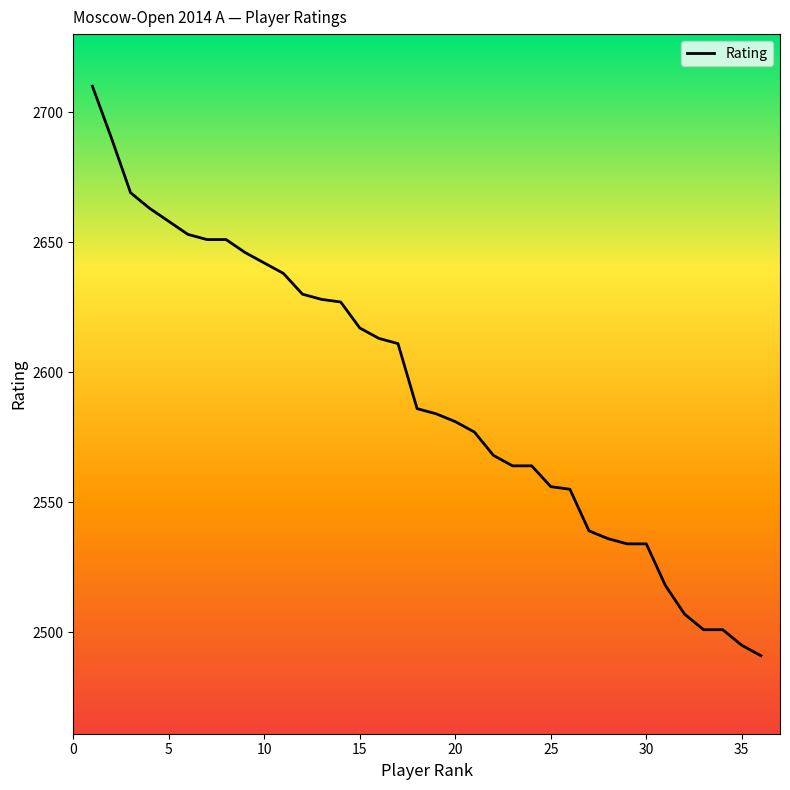

What is the minimum value shown in the chart?

2491